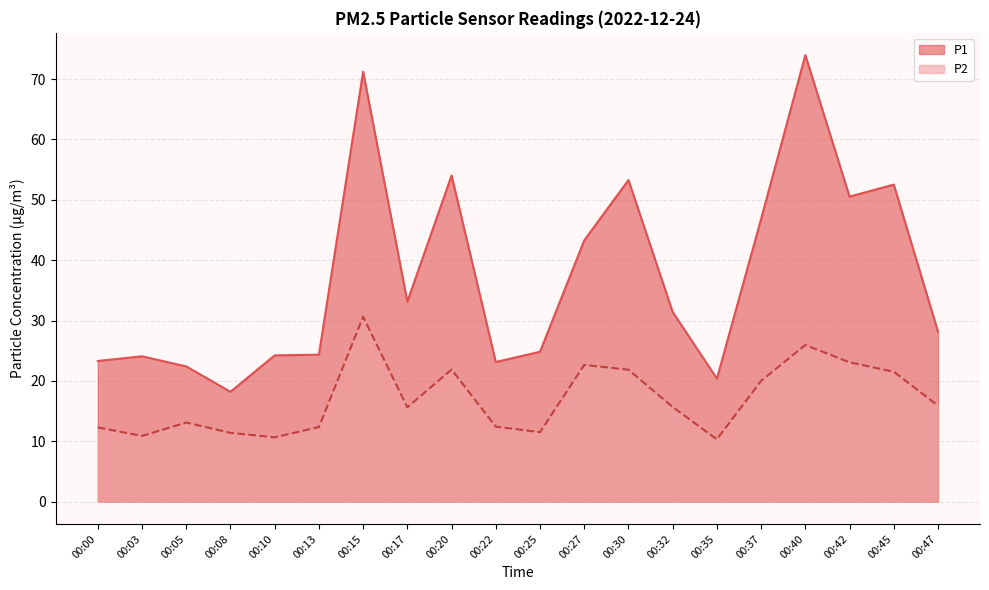

What is the total value across all series at 00:13?

36.7